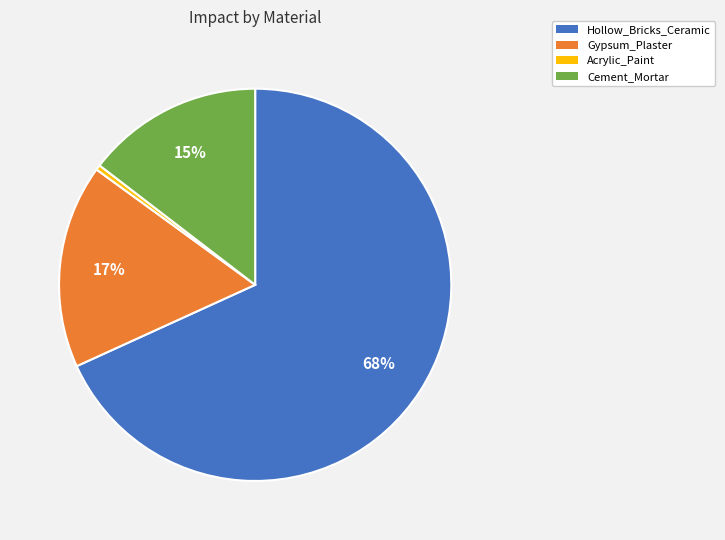

Does Cement_Mortar account for over 50% of the chart?

No